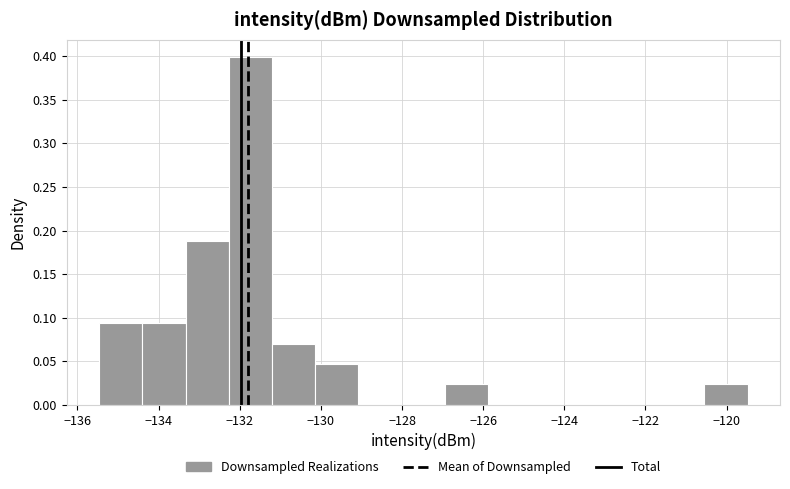

Over which range of the x-axis is the bar tallest?

-132.2 to -131.2